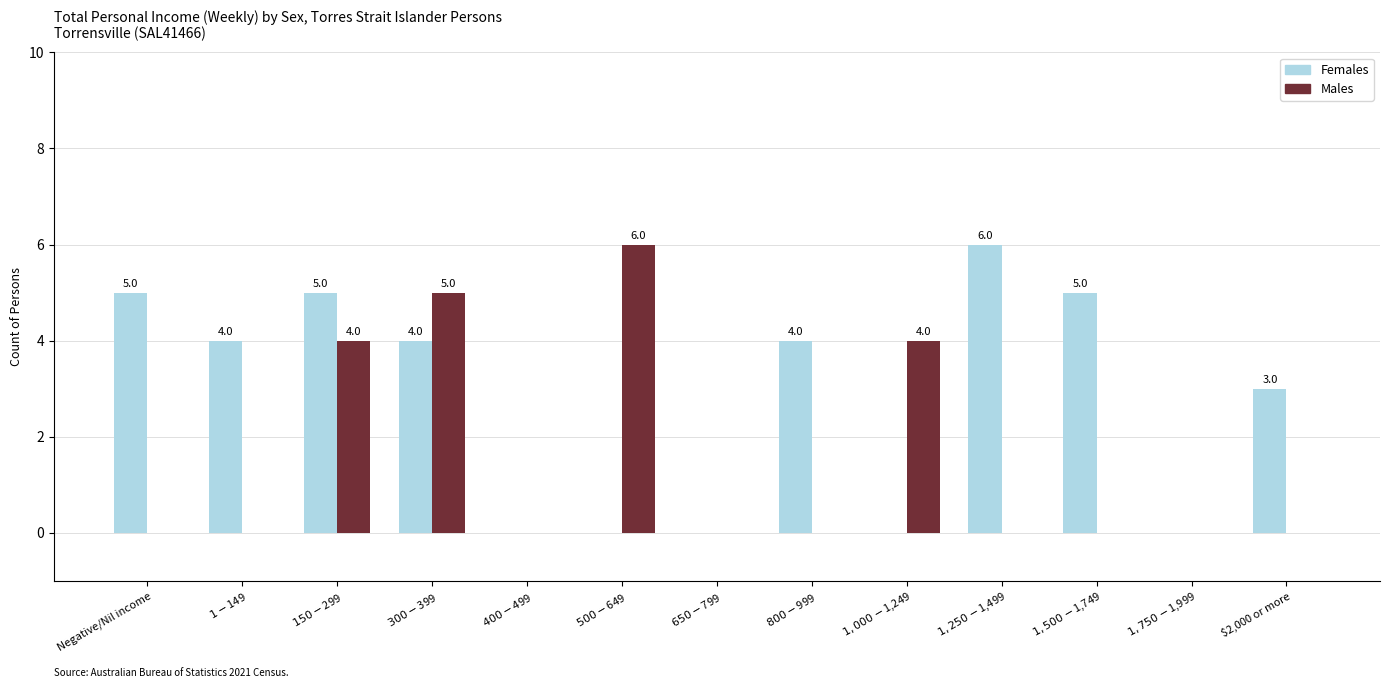

What is the difference between the Females values at $1,500-$1,749 and $300-$399?

1